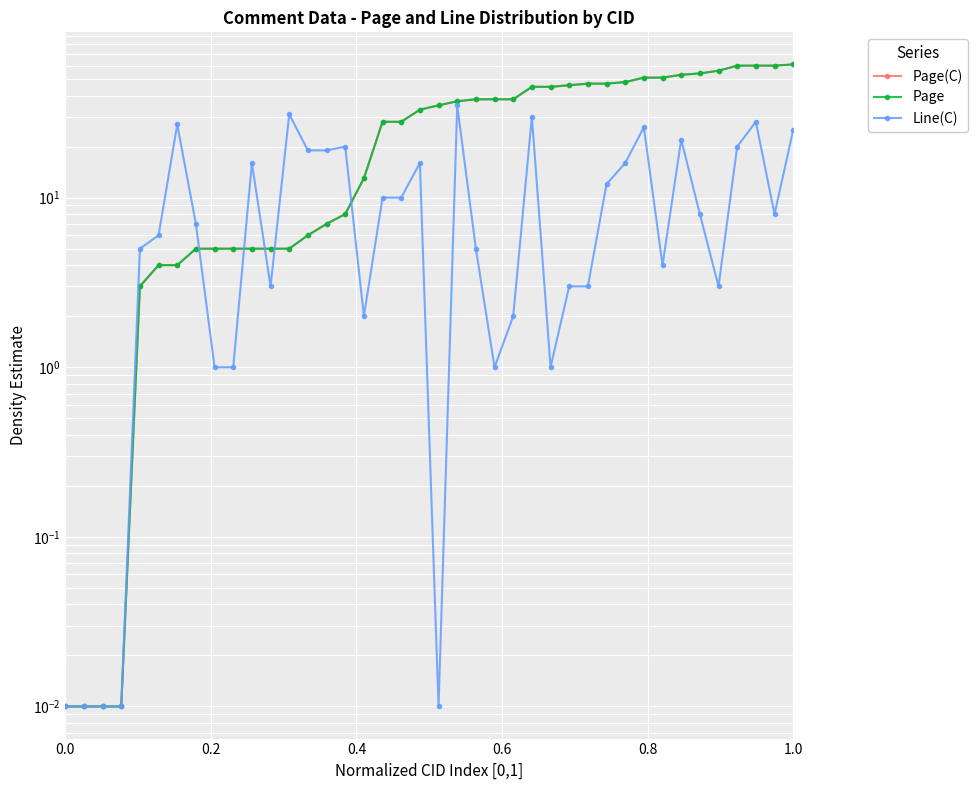

Which series has the largest range (max minus min)?

Page(C)